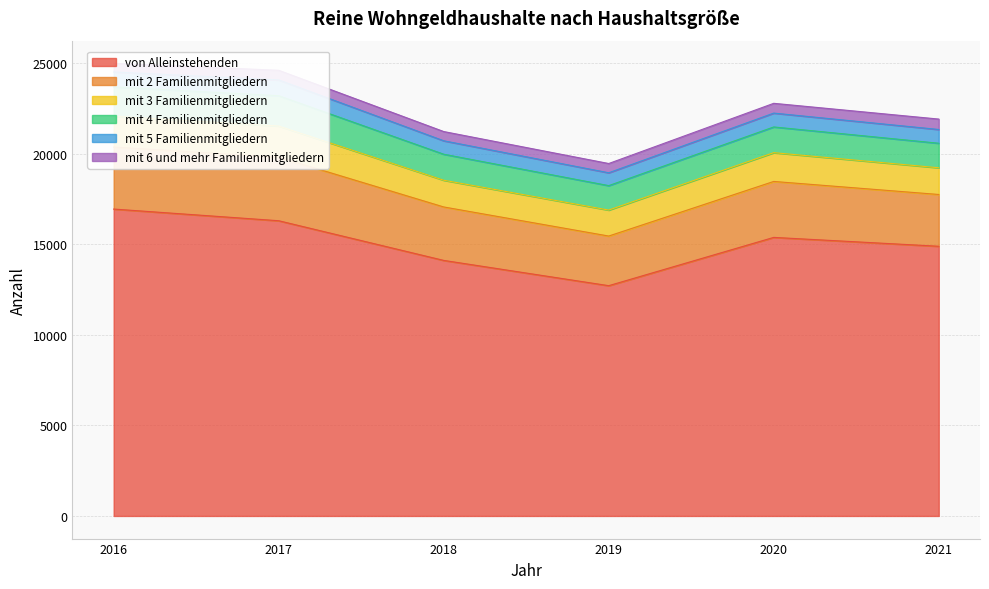

The mit 4 Familienmitgliedern series shows 878 at 2018. True or false?

False